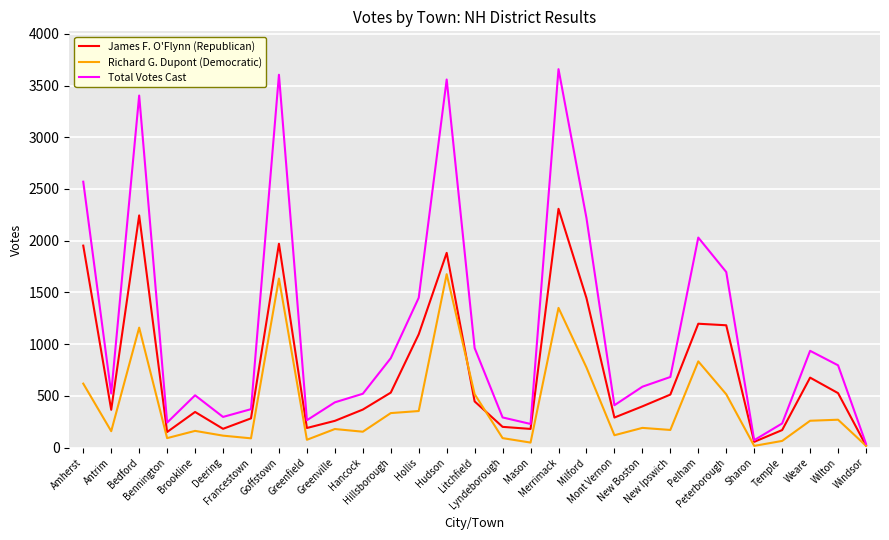

Which series has the largest total across all categories?

Total Votes Cast